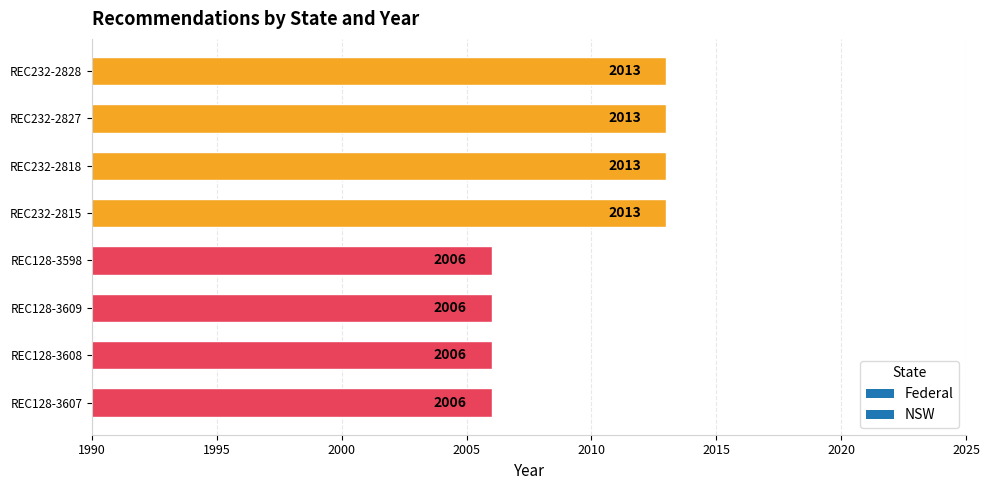

Does the chart contain any negative values?

No